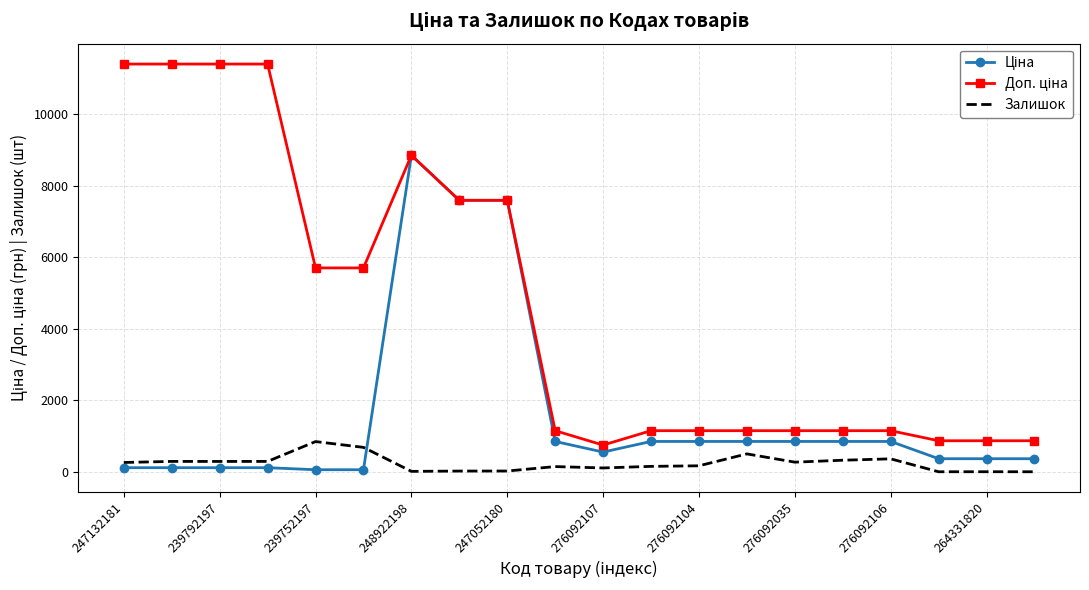

What is the greatest value displayed?

11410.0